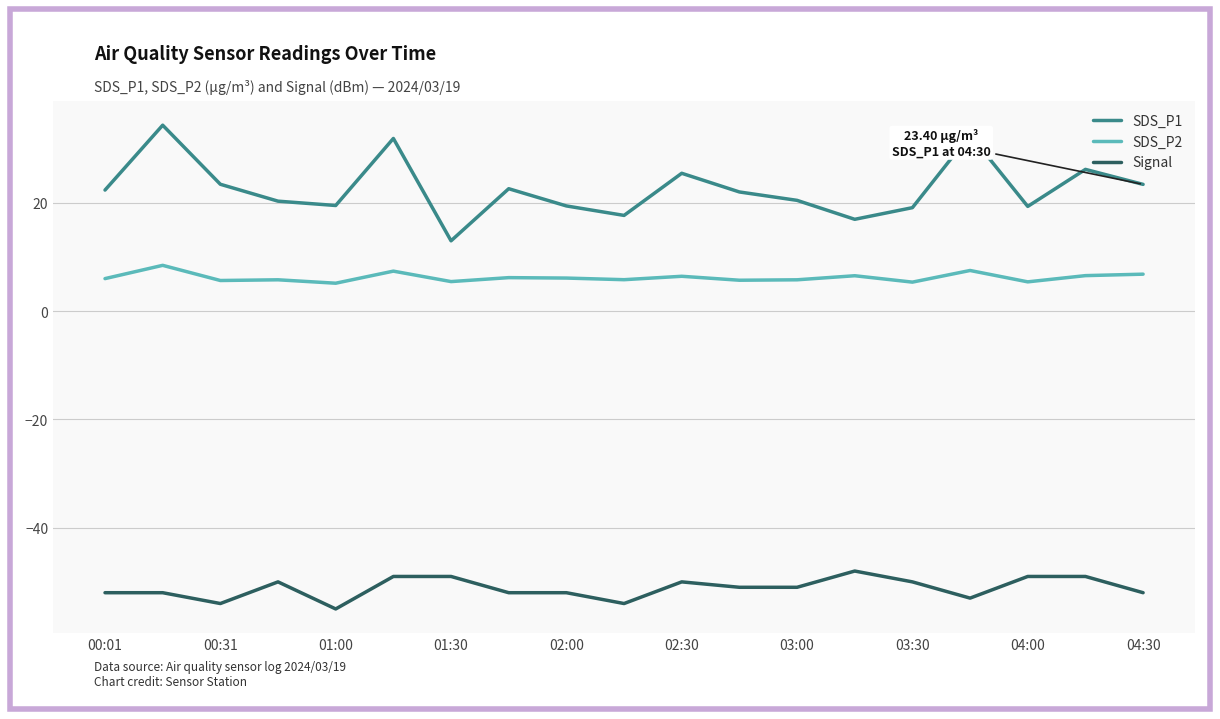

Rank the series by their average value, from lowest to highest.

Signal, SDS_P2, SDS_P1